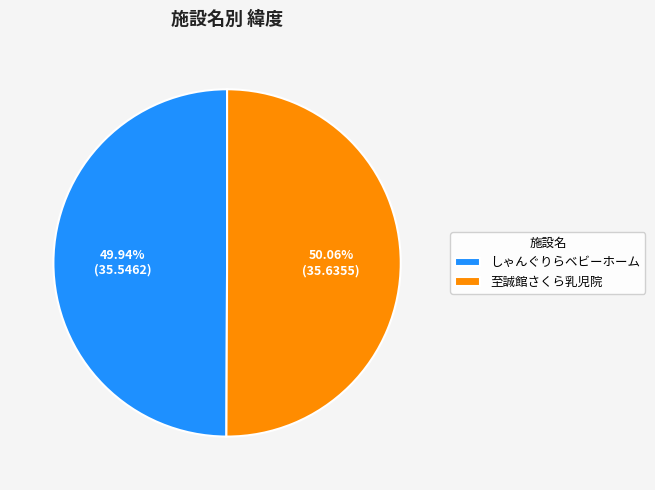

What is the ratio of the value at 至誠館さくら乳児院 to the value at しゃんぐりらベビーホーム?

1.0